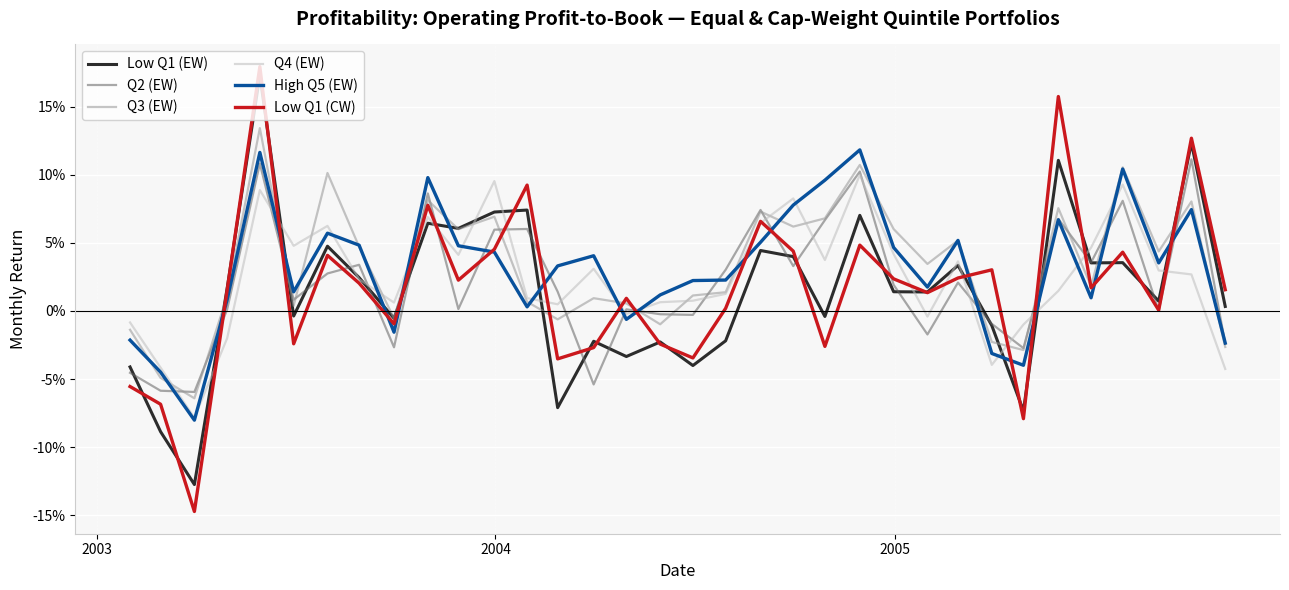

What are all the series names shown in the legend?

Low Q1 (EW), Q2 (EW), Q3 (EW), Q4 (EW), High Q5 (EW), Low Q1 (CW)